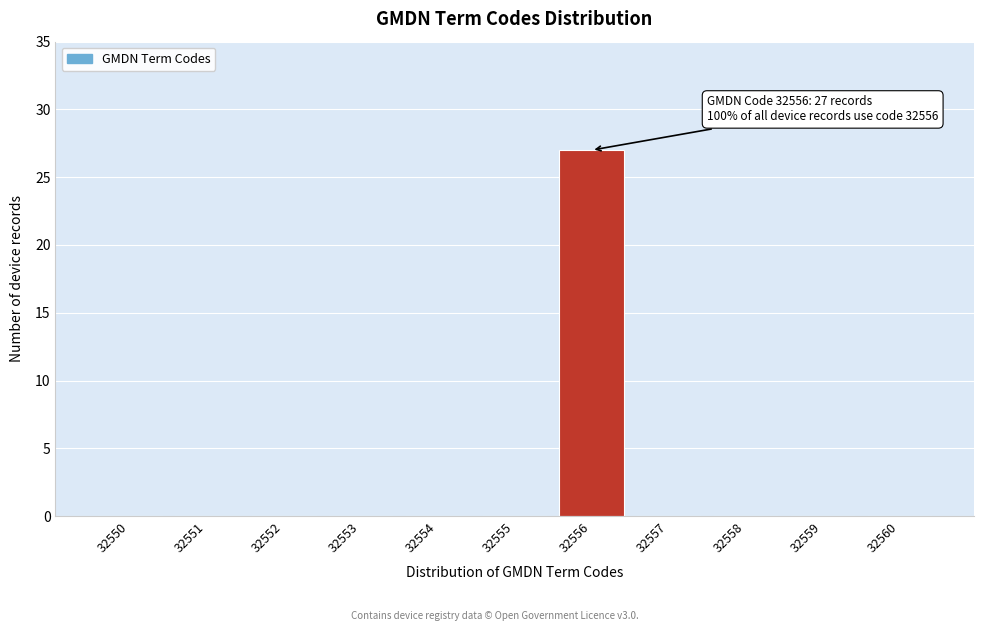

Reading left to right, transcribe all the data shown in this chart.

32550=0	32551=0	32552=0	32553=0	32554=0	32555=0	32556=27	32557=0	32558=0	32559=0	32560=0